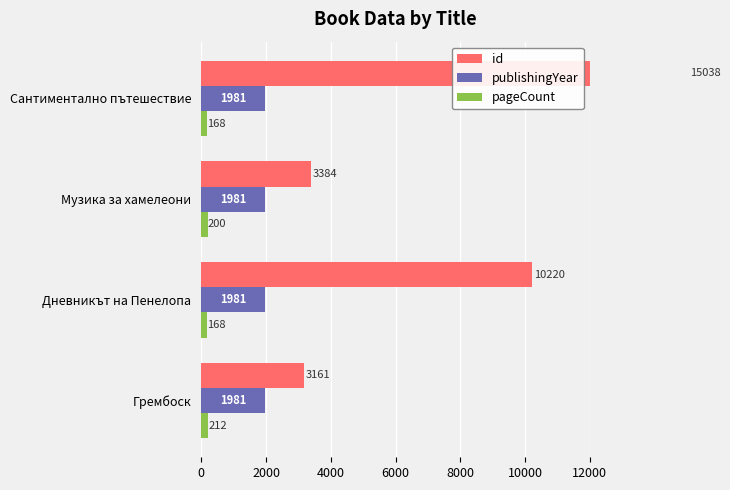

Between 0 and 6000, which series saw the biggest shift?

id